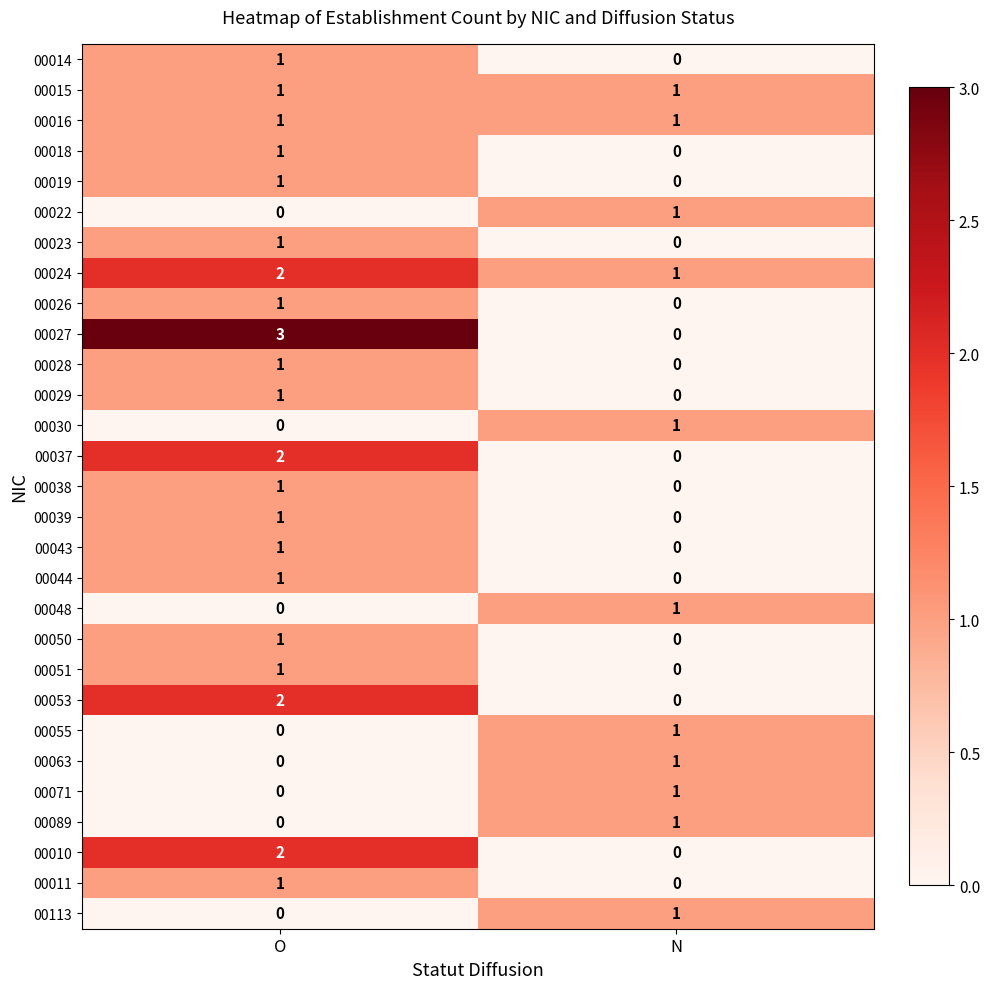

Which series has the widest spread of values?

00027